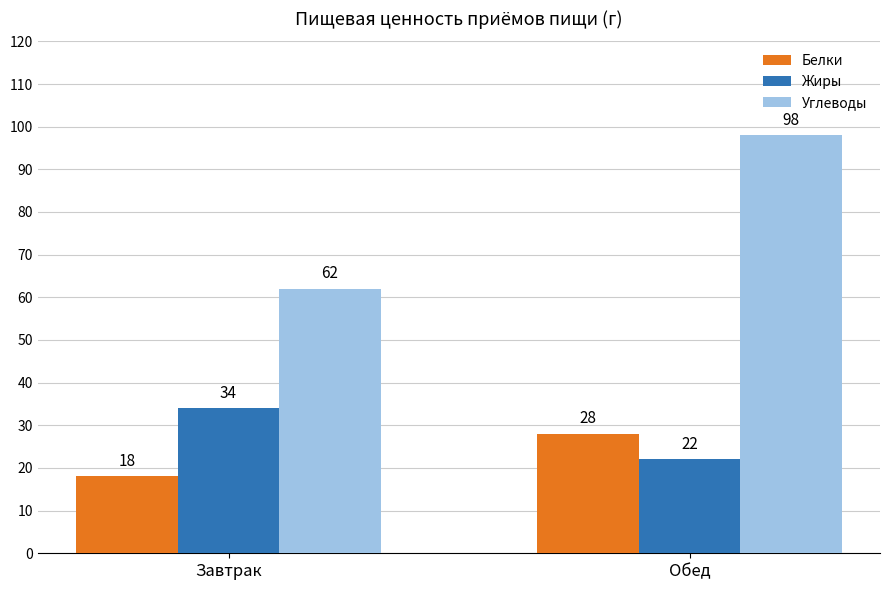

What is the minimum value shown in the chart?

18